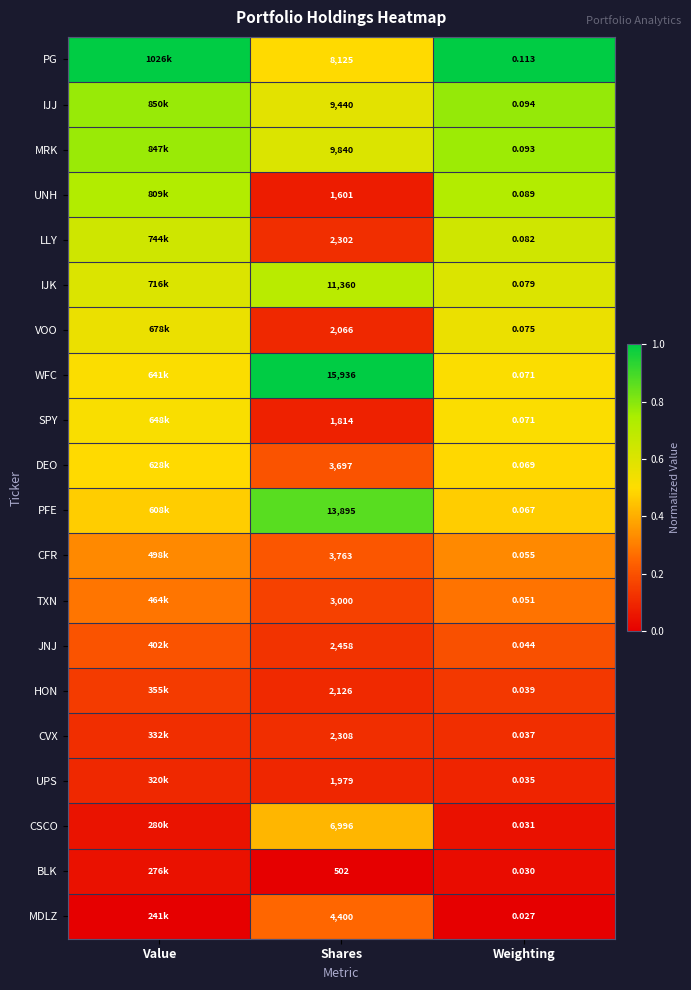

Rank the series at Shares from lowest to highest value.

BLK, UNH, SPY, UPS, VOO, HON, LLY, CVX, JNJ, TXN, DEO, CFR, MDLZ, CSCO, PG, IJJ, MRK, IJK, PFE, WFC